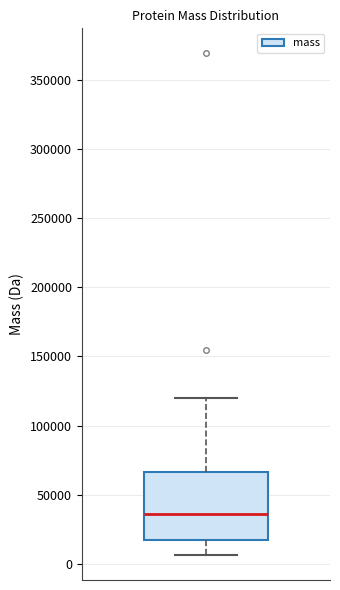

Transcribe this box plot: give where the median line is, the range the box spans, and where the two whiskers end, as read against the y-axis. The values are not printed on the chart, so give them approximately, as read against the axis.

median 35000, box 15000 to 65000, whiskers 5000 to 120000